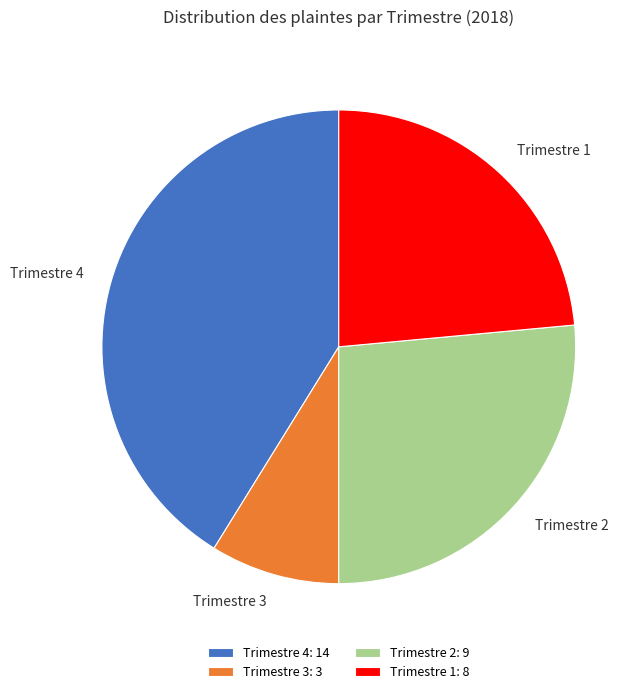

What is the ratio of the value at Trimestre 1 to the value at Trimestre 2?

0.9